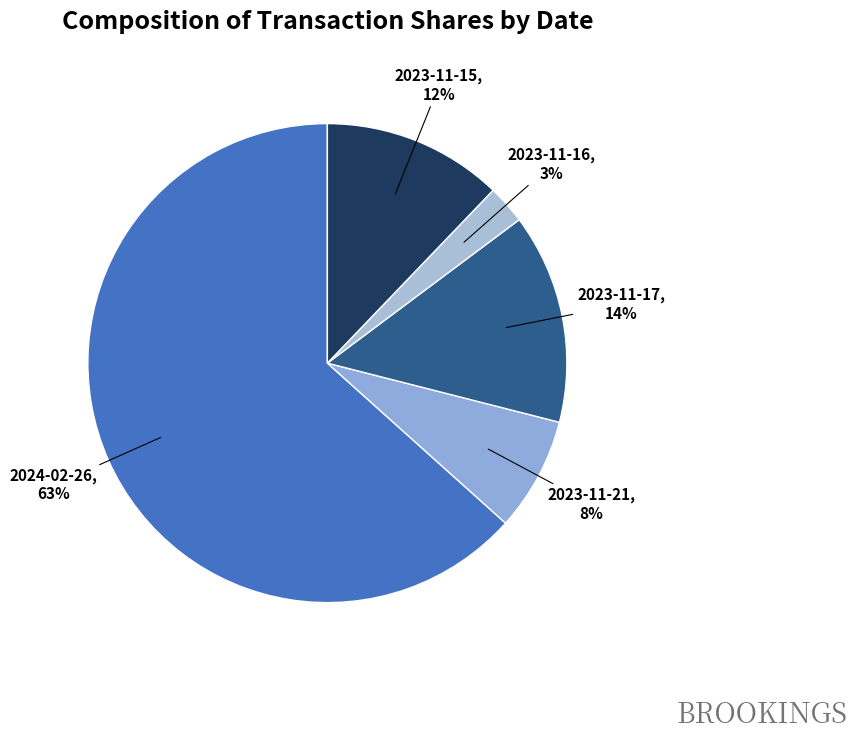

To the nearest percent, what portion does 2023-11-16 represent?

3%